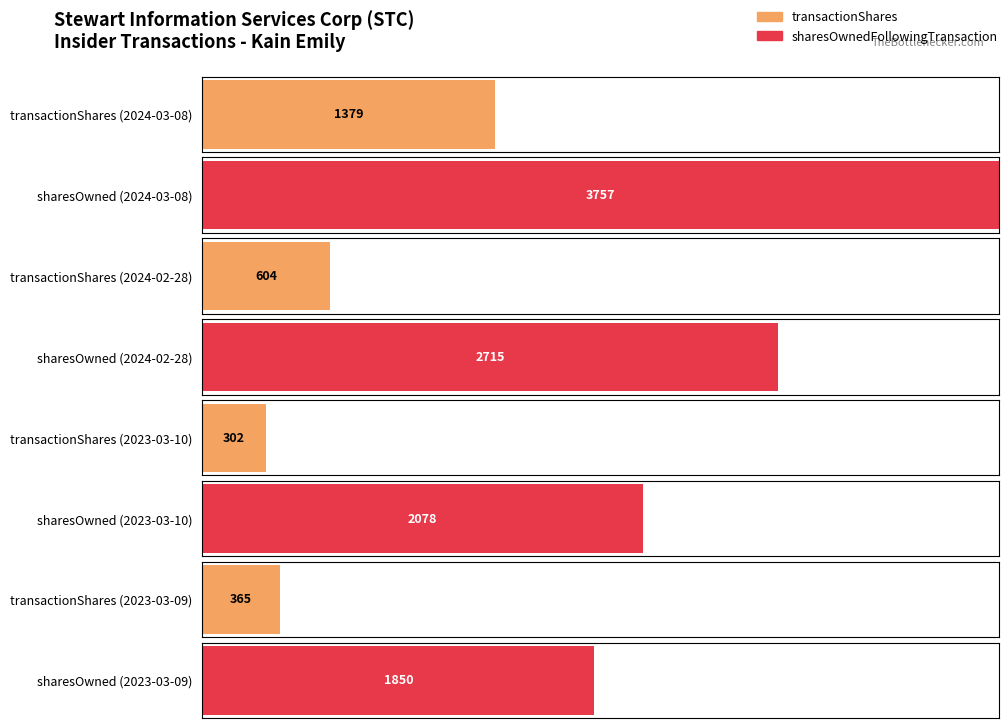

The transactionShares series shows 337 at 2024-02-28. True or false?

False